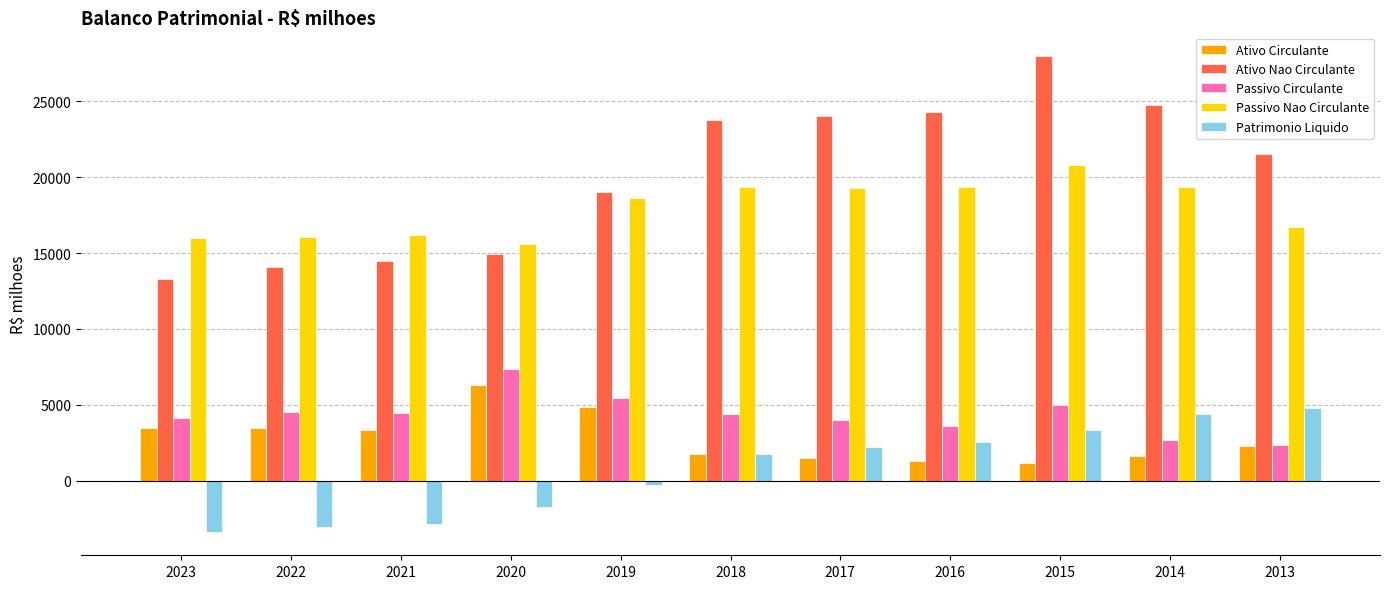

True or false: Passivo Circulante has a value of 10565.6 at 2020.

False